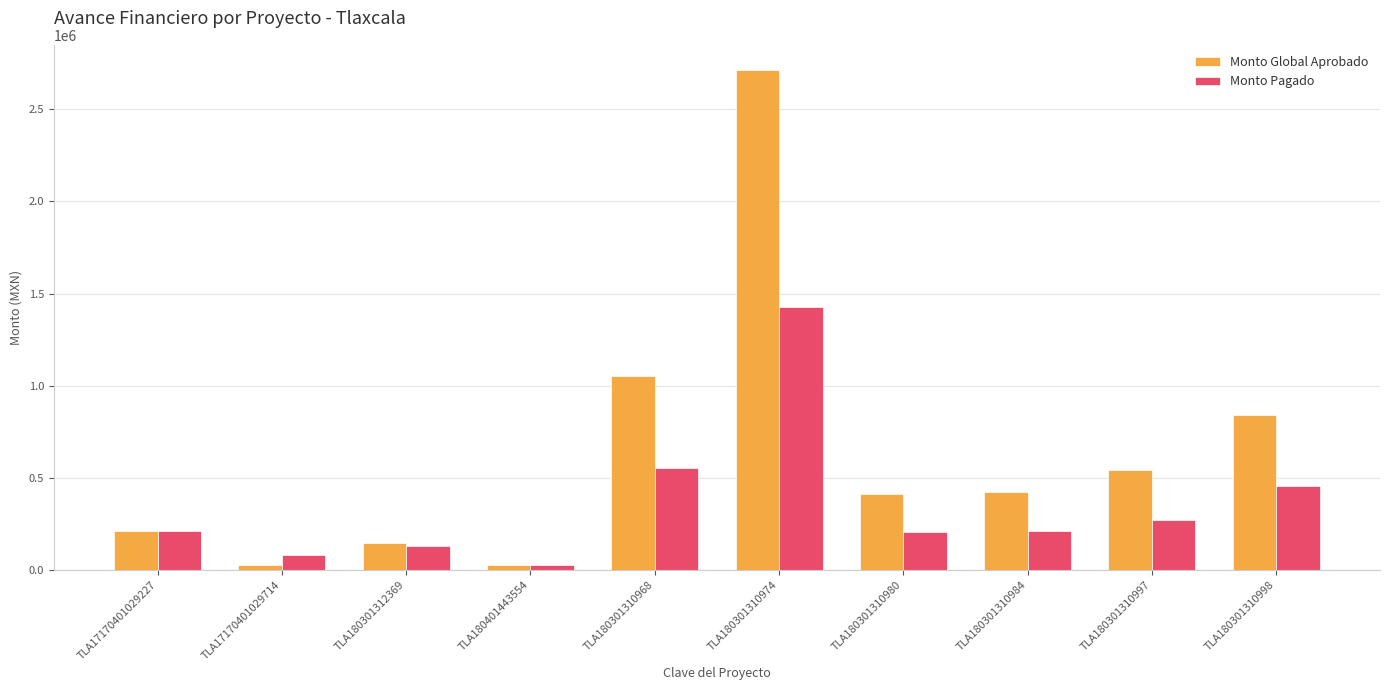

The Monto Pagado series shows 552396.4 at TLA180301310968. True or false?

True